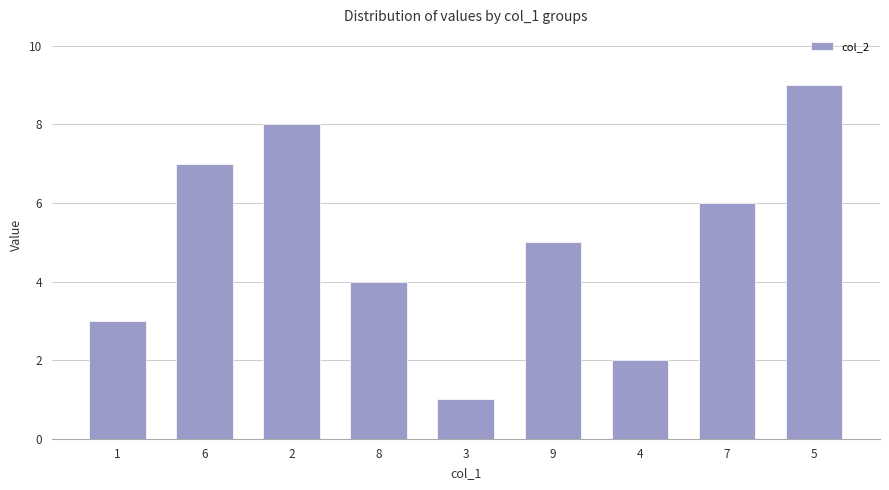

How many series are shown in this chart?

1